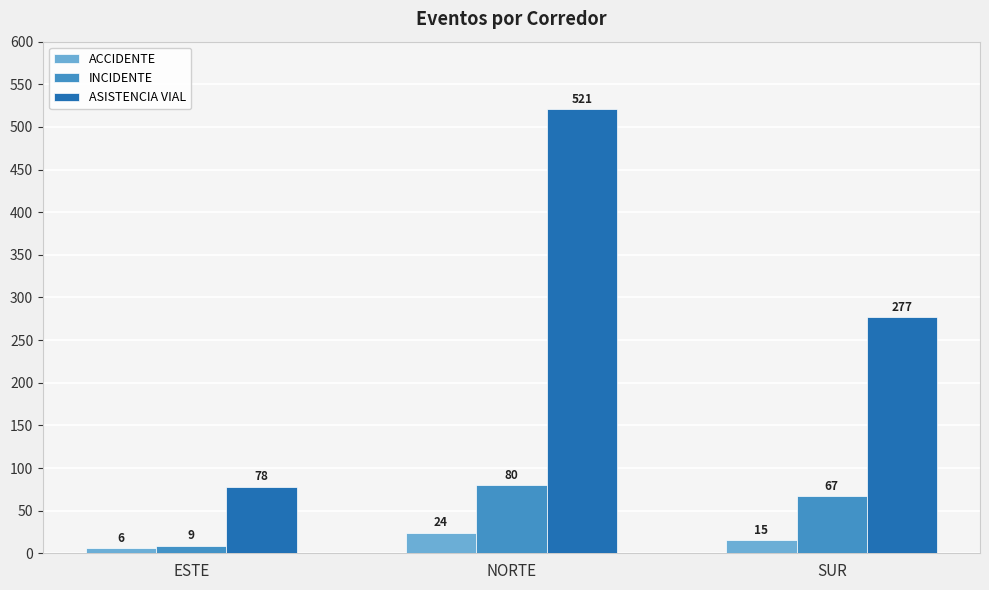

At how many categories does at least one series exceed 452?

1